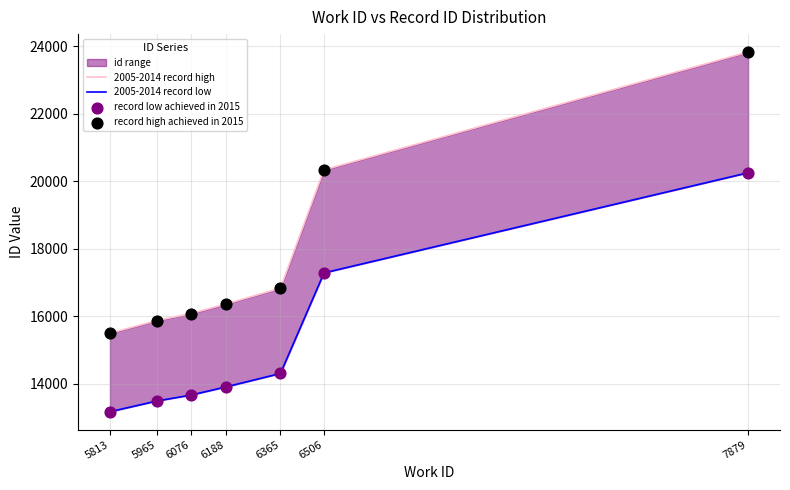

At how many categories does at least one series exceed 20918?

1